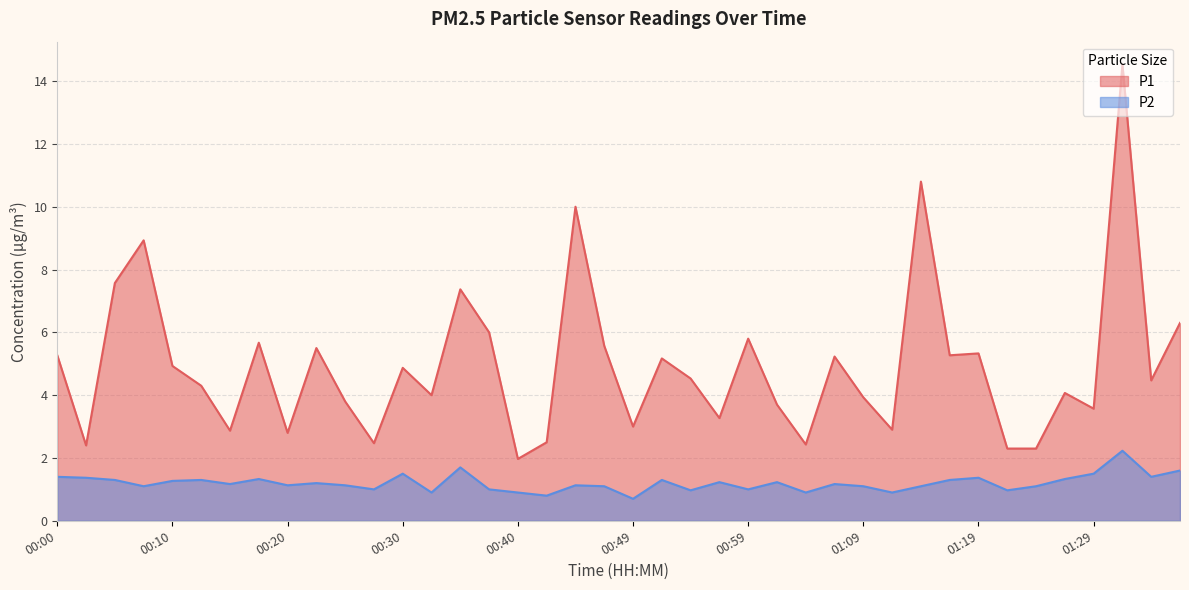

True or false: P2 and P1 intersect in this chart.

False